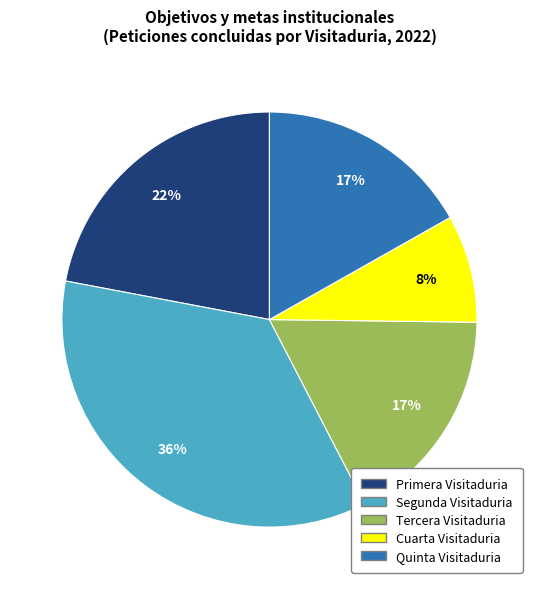

To the nearest percent, what portion does Quinta Visitaduria represent?

17%